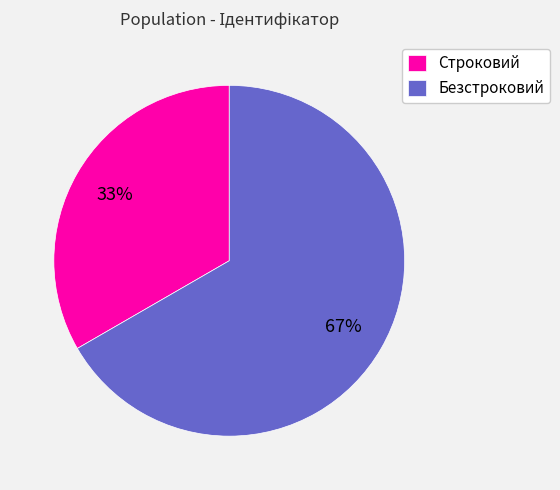

Which category has the smallest portion of the pie?

Строковий